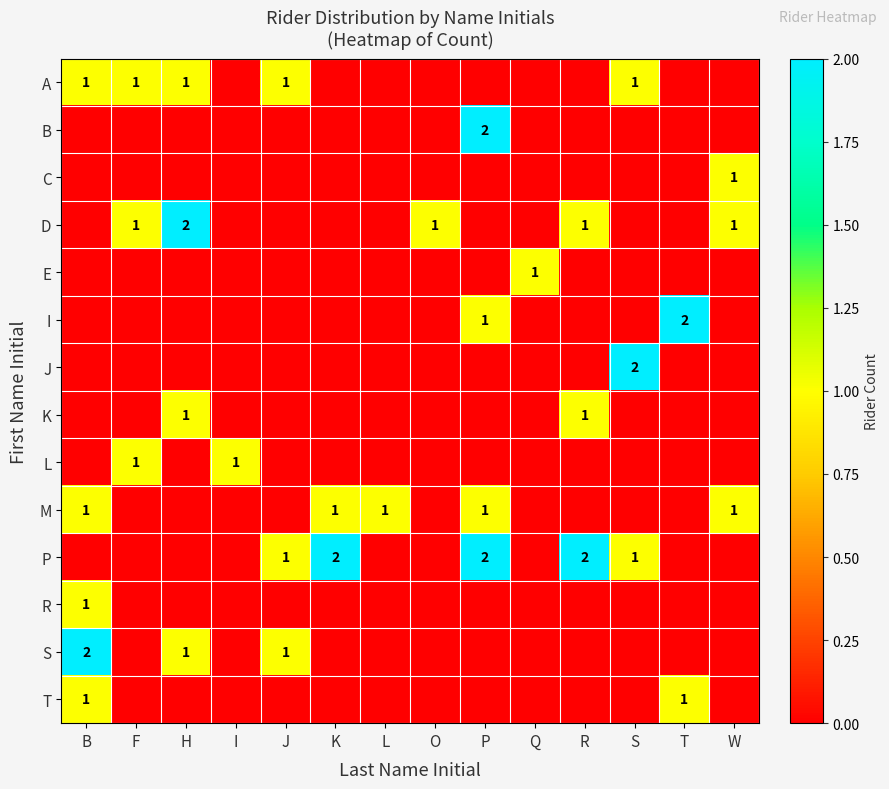

Where is E nearest to the value 0?

B